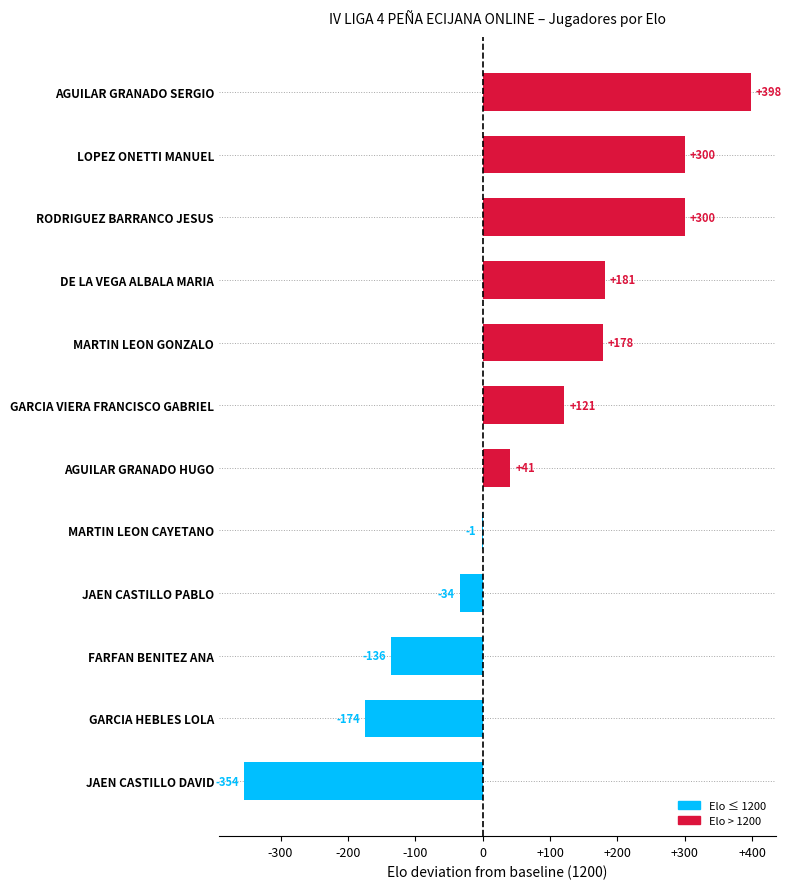

Is it true that the value at LOPEZ ONETTI MANUEL is 300?

True